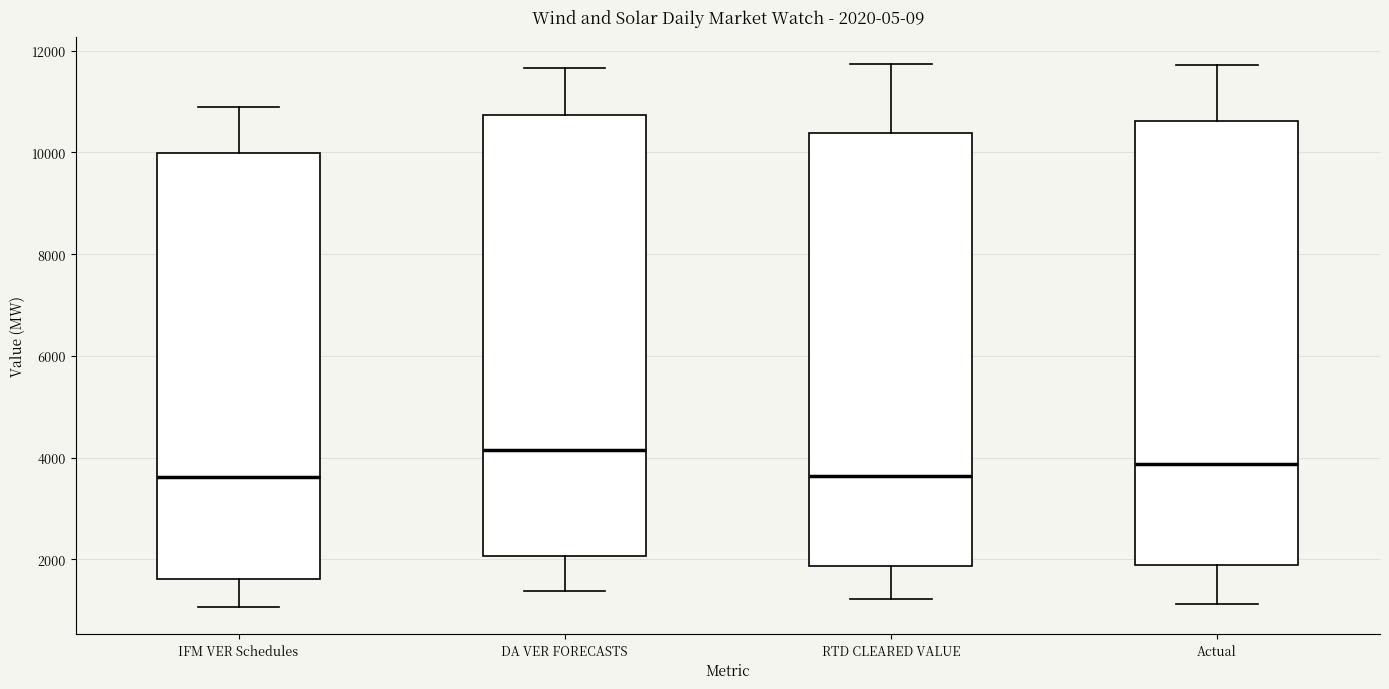

Which box's median line is the highest?

DA VER FORECASTS